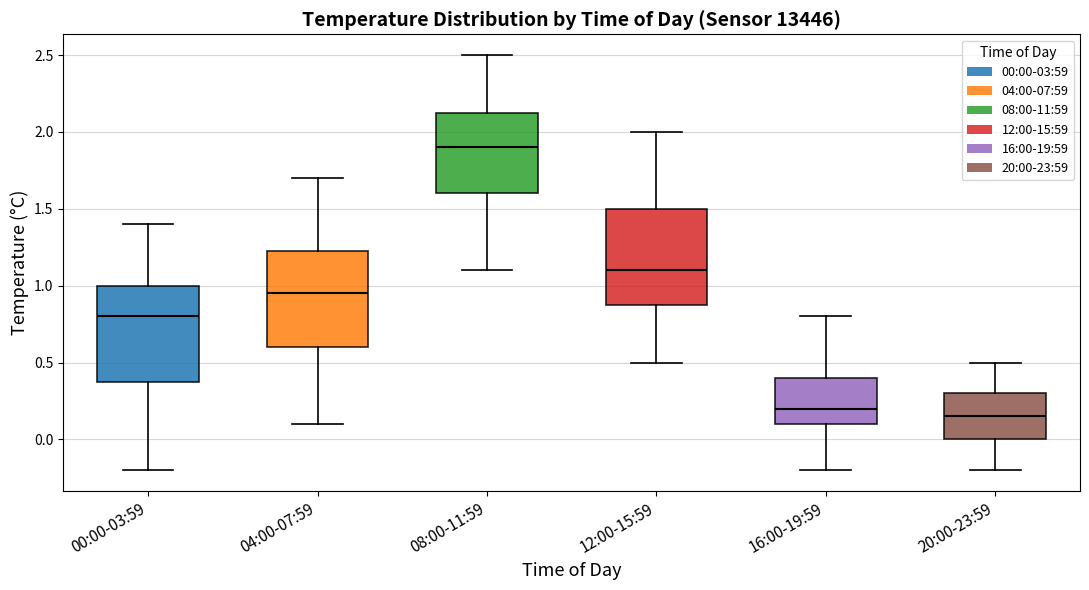

Reading left to right, transcribe this box plot: for each box, give where its median line is, the range the box spans, and where its two whiskers end, as read against the y-axis. The values are not printed on the chart, so give them approximately, as read against the axis.

00:00-03:59: median 0.80, box 0.40 to 1.00, whiskers -0.20 to 1.40
04:00-07:59: median 0.95, box 0.60 to 1.25, whiskers 0.10 to 1.70
08:00-11:59: median 1.90, box 1.60 to 2.15, whiskers 1.10 to 2.50
12:00-15:59: median 1.10, box 0.90 to 1.50, whiskers 0.50 to 2.00
16:00-19:59: median 0.20, box 0.10 to 0.40, whiskers -0.20 to 0.80
20:00-23:59: median 0.15, box 0.00 to 0.30, whiskers -0.20 to 0.50